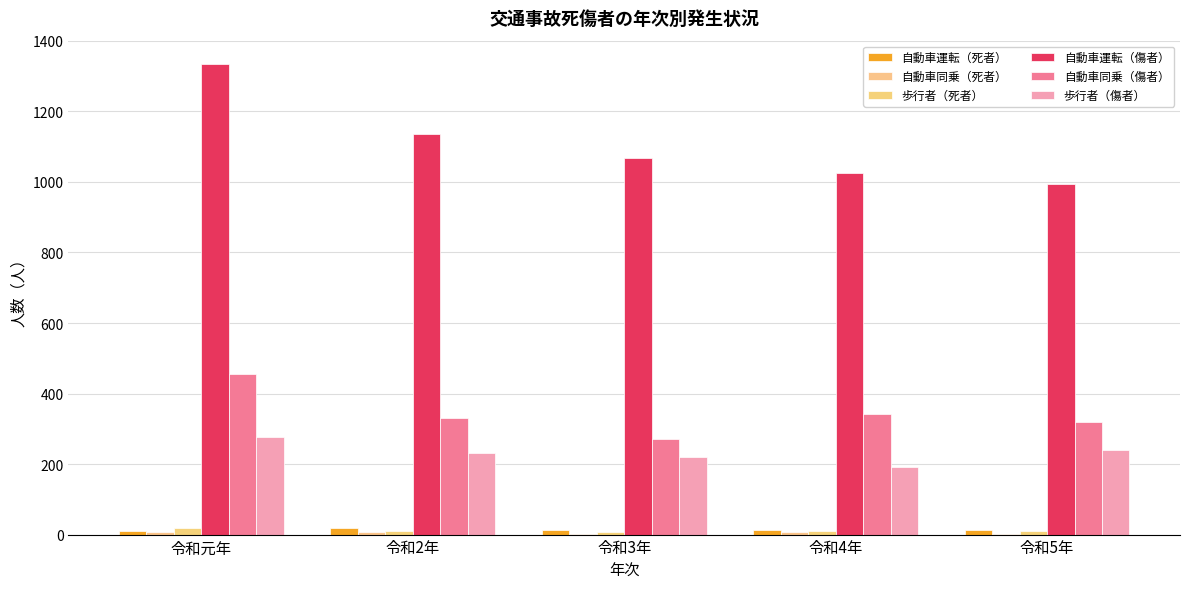

How many groups of bars are there?

5